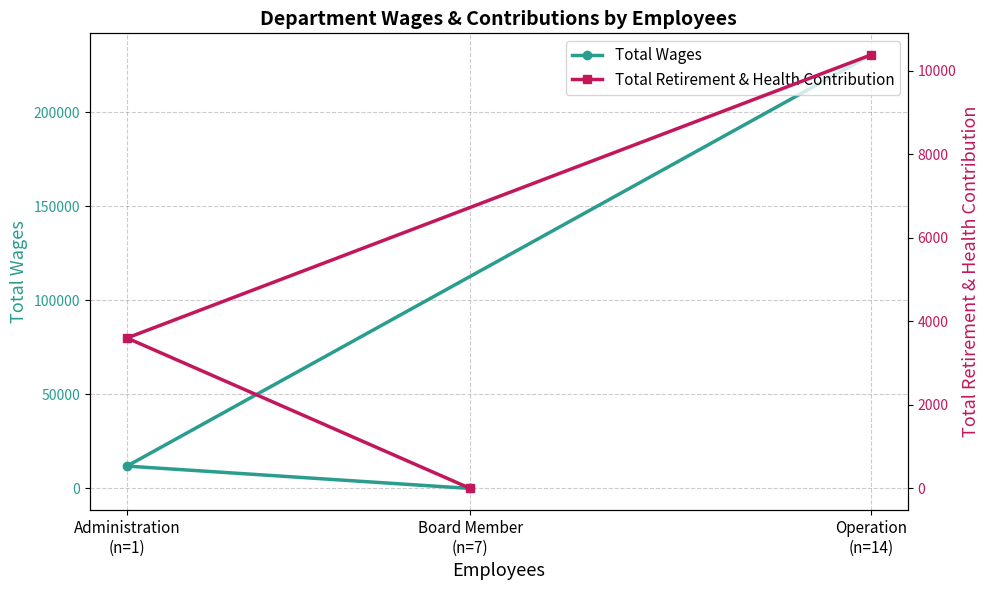

What position from the right is Administration
(n=1)?

2